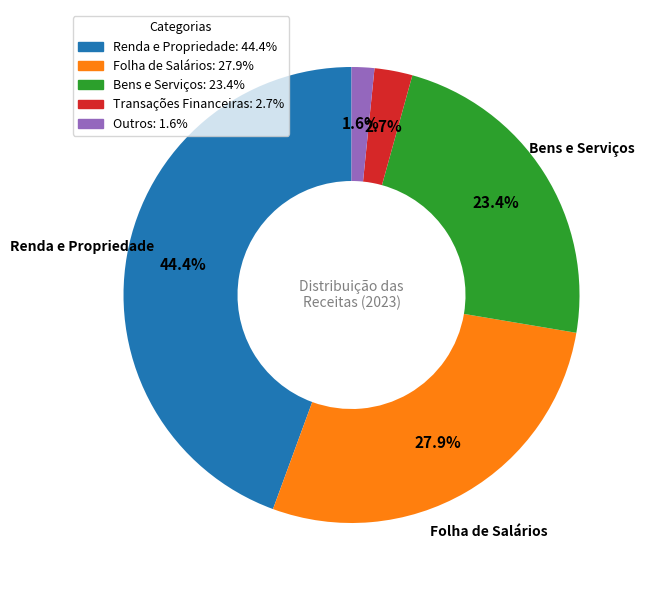

Does Bens e Serviços represent more than half of the total?

No